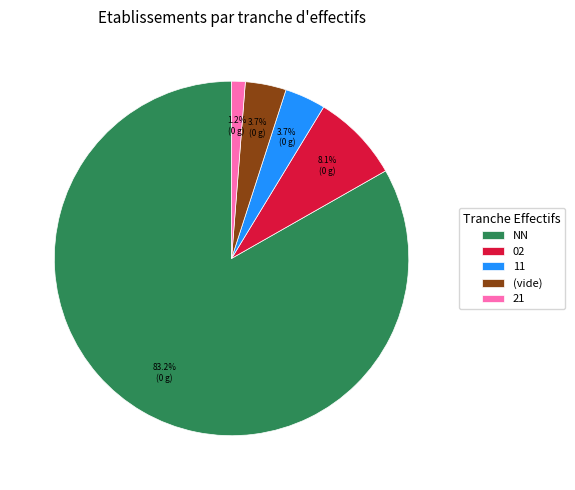

How many segments does this pie chart have?

5